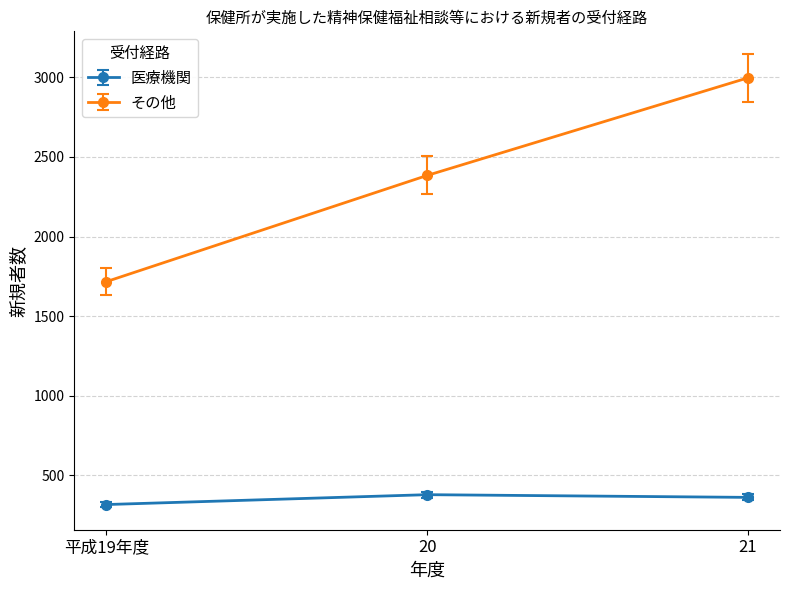

What is the label of the 2nd point from the left?

20